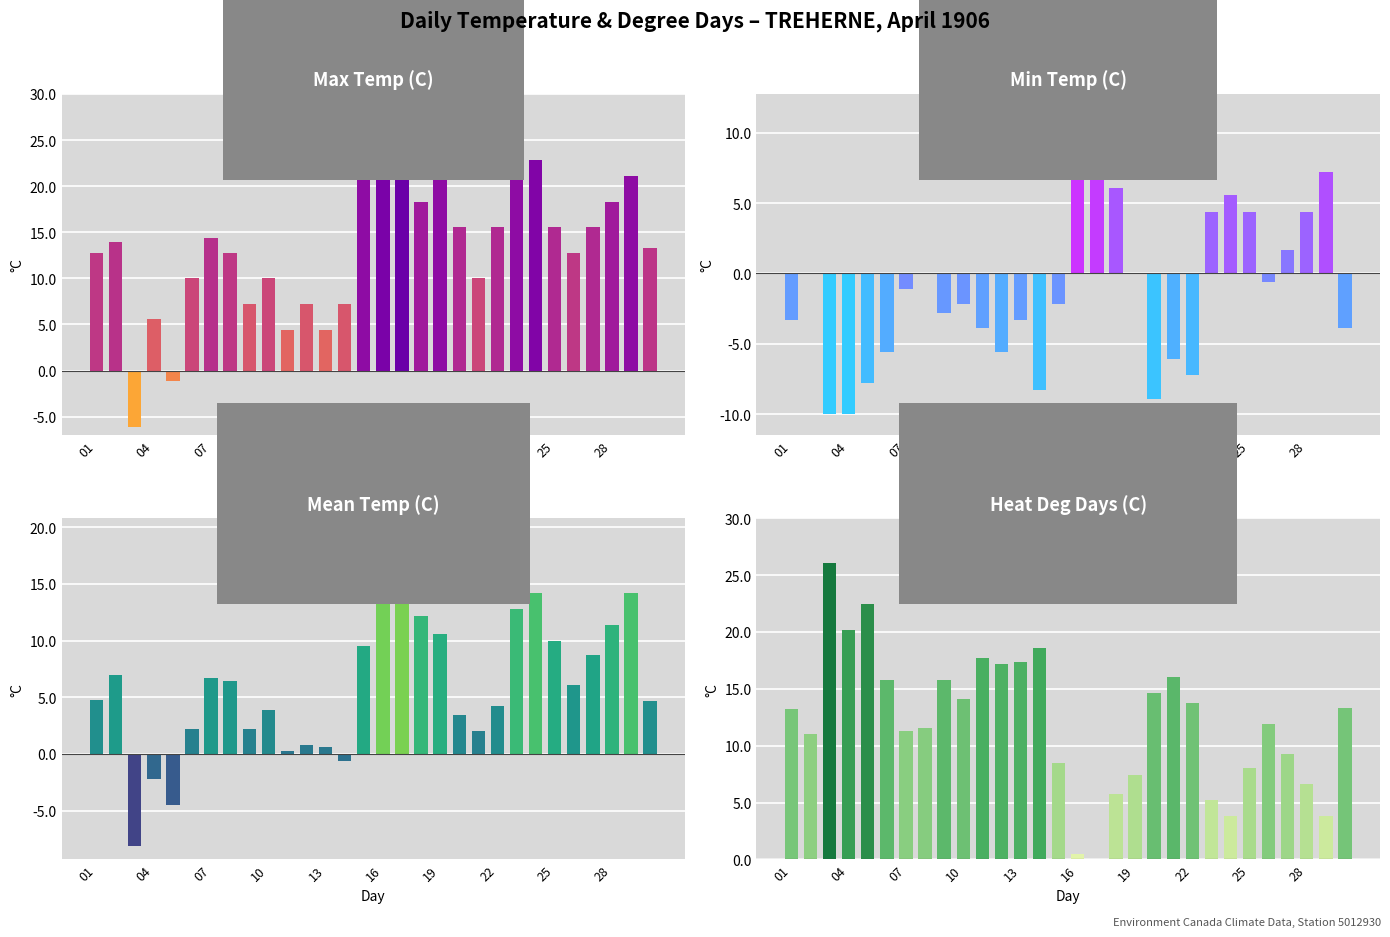

Count the number of data series in this chart.

4